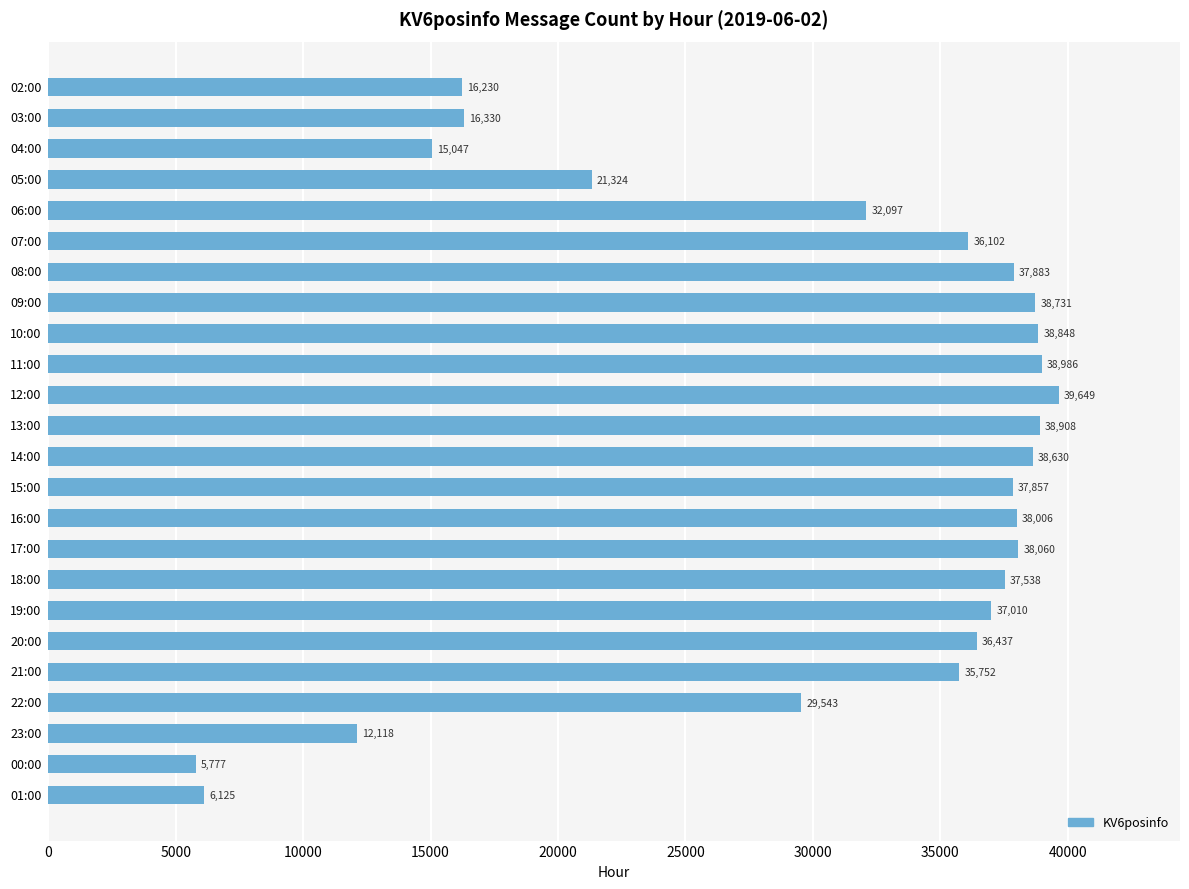

What is the change in value from 04:00 to 12:00?

+24602